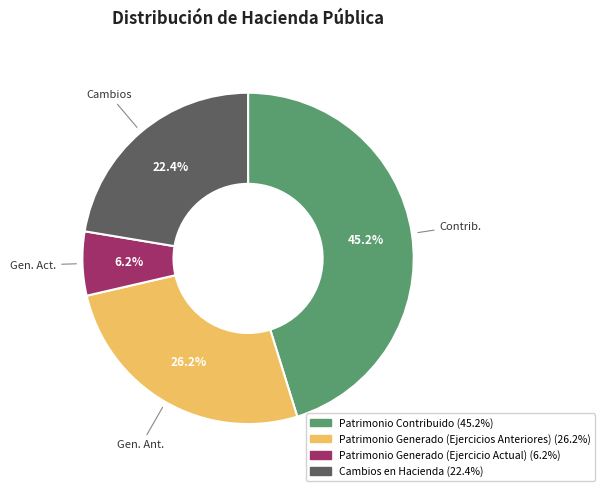

Does any single category account for the majority?

No